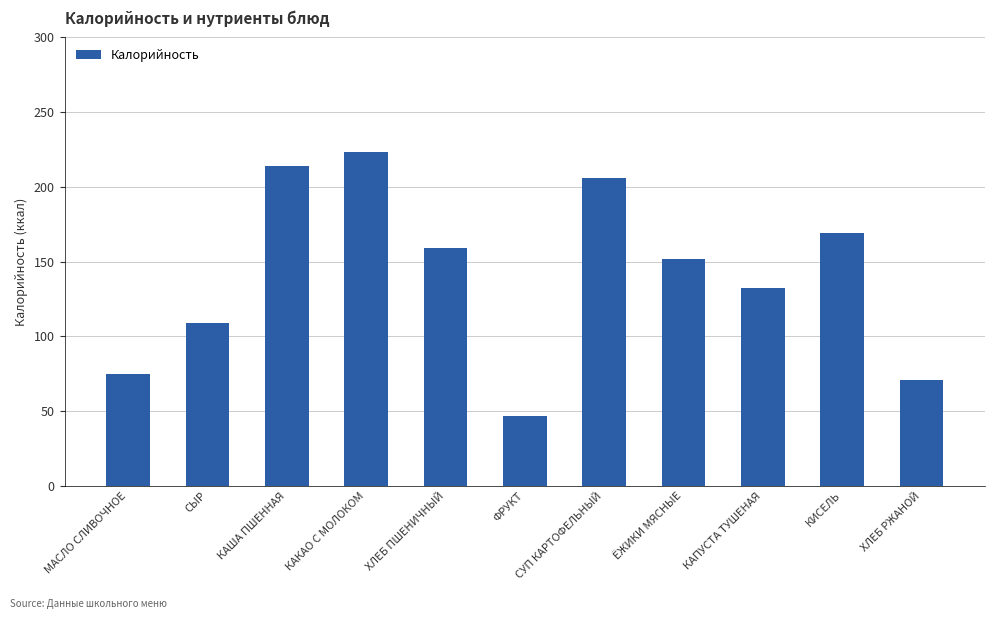

Reading left to right, list all the values displayed in this chart.

МАСЛО СЛИВОЧНОЕ=75	СЫР=109	КАША ПШЕННАЯ=214	КАКАО С МОЛОКОМ=223	ХЛЕБ ПШЕНИЧНЫЙ=159	ФРУКТ=47	СУП КАРТОФЕЛЬНЫЙ=206	ЁЖИКИ МЯСНЫЕ=152	КАПУСТА ТУШЕНАЯ=132	КИСЕЛЬ=169	ХЛЕБ РЖАНОЙ=71